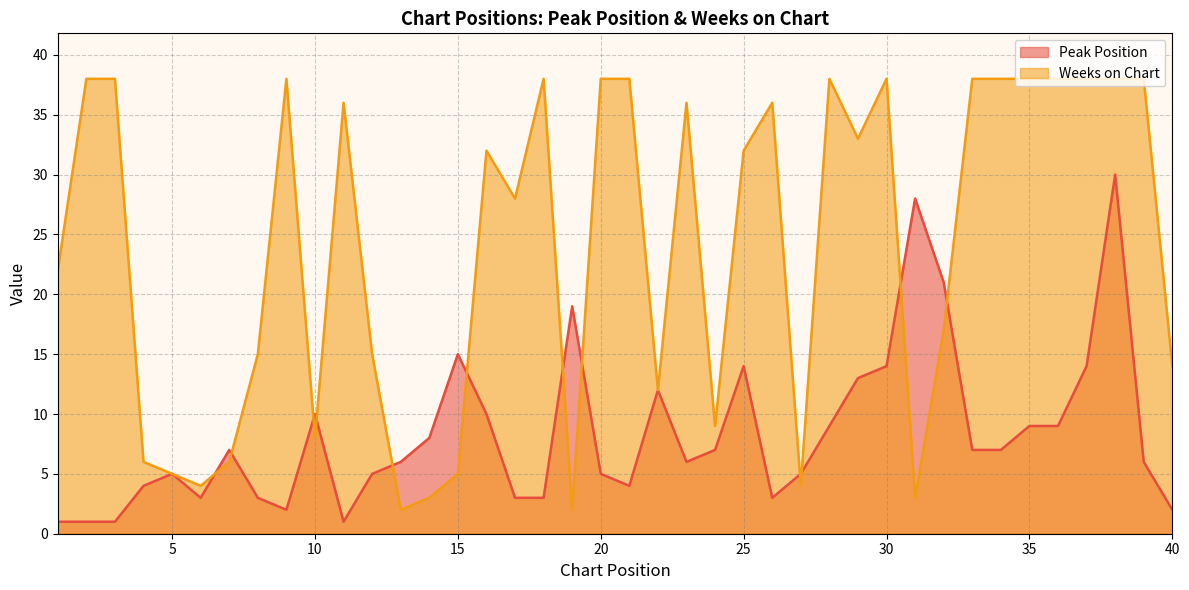

True or false: Weeks on Chart has more than 2 interior local peaks.

True